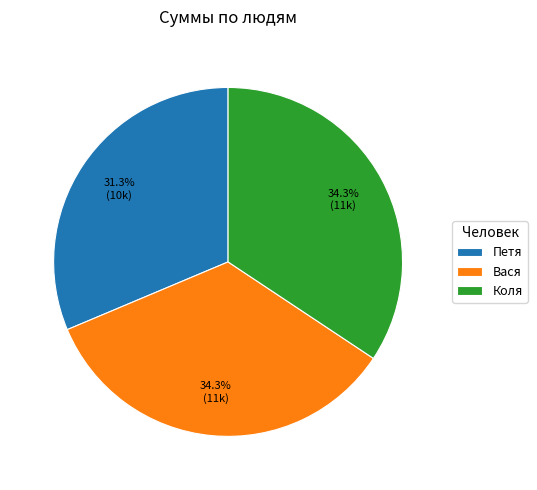

Does Коля account for over 50% of the chart?

No